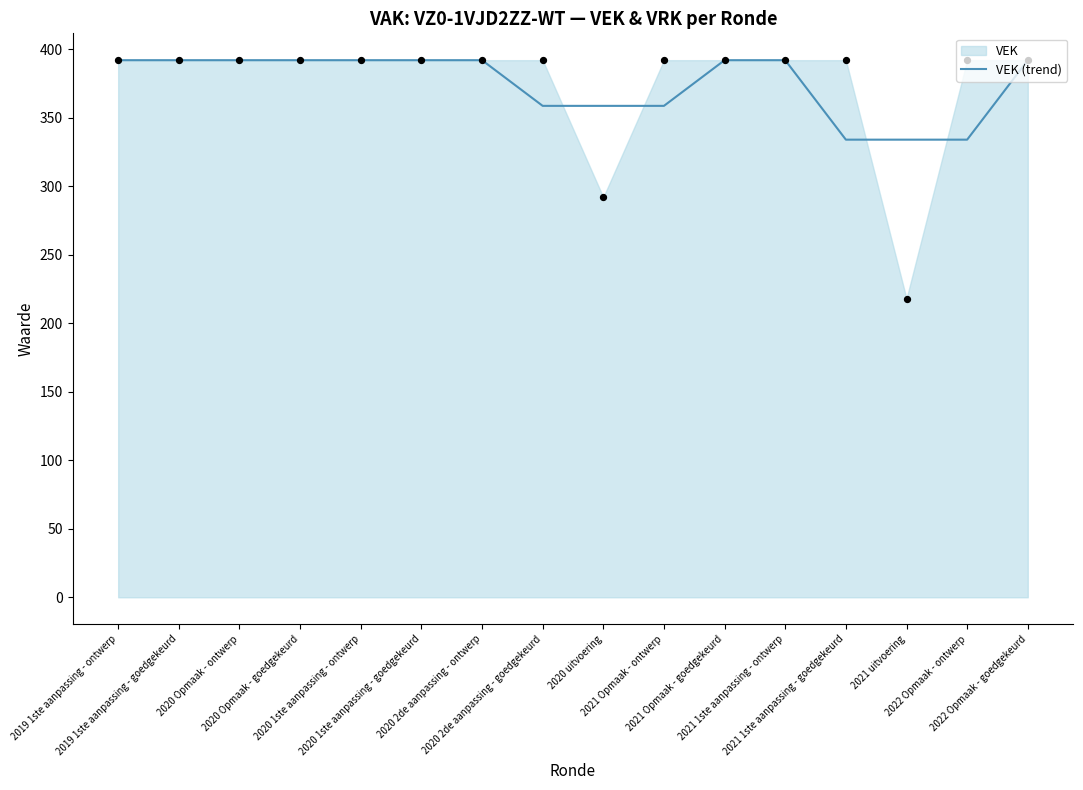

What is the change in value from 2020 Opmaak - goedgekeurd to 2020 uitvoering?

-33.3